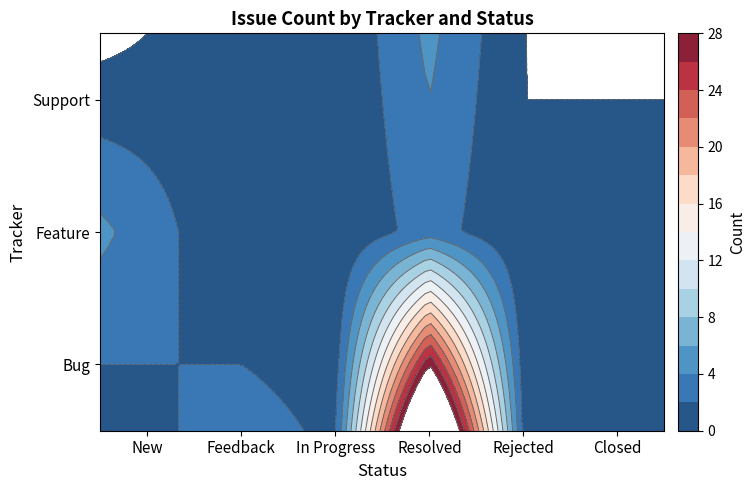

How many values in Feature are above zero?

3